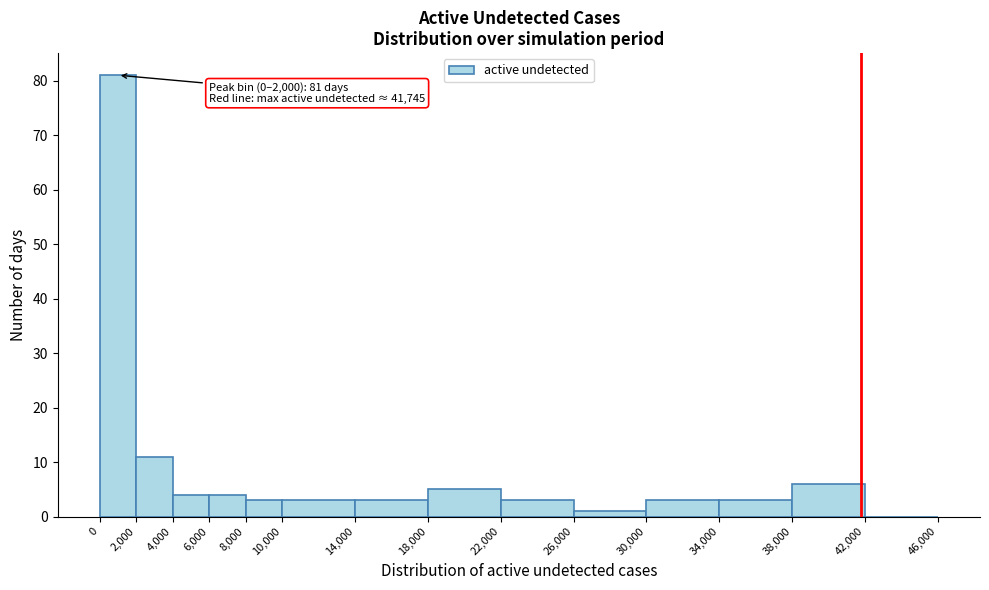

Which range on the x-axis has the tallest bar?

0 to 2,000